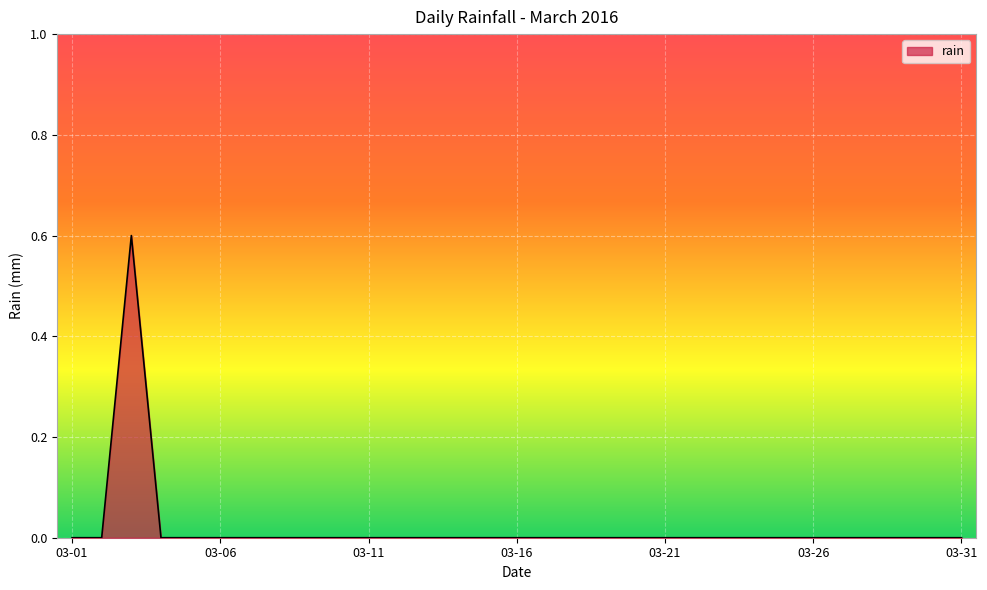

Reading left to right, list all the values displayed in this chart.

0.0	0.0	0.6	0.0	0.0	0.0	0.0	0.0	0.0	0.0	0.0	0.0	0.0	0.0	0.0	0.0	0.0	0.0	0.0	0.0	0.0	0.0	0.0	0.0	0.0	0.0	0.0	0.0	0.0	0.0	0.0